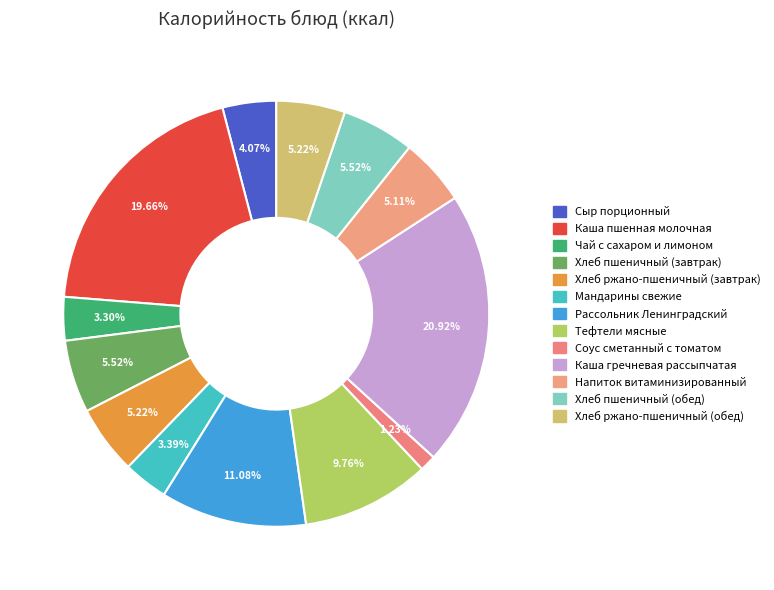

How many slices are in this pie chart?

13